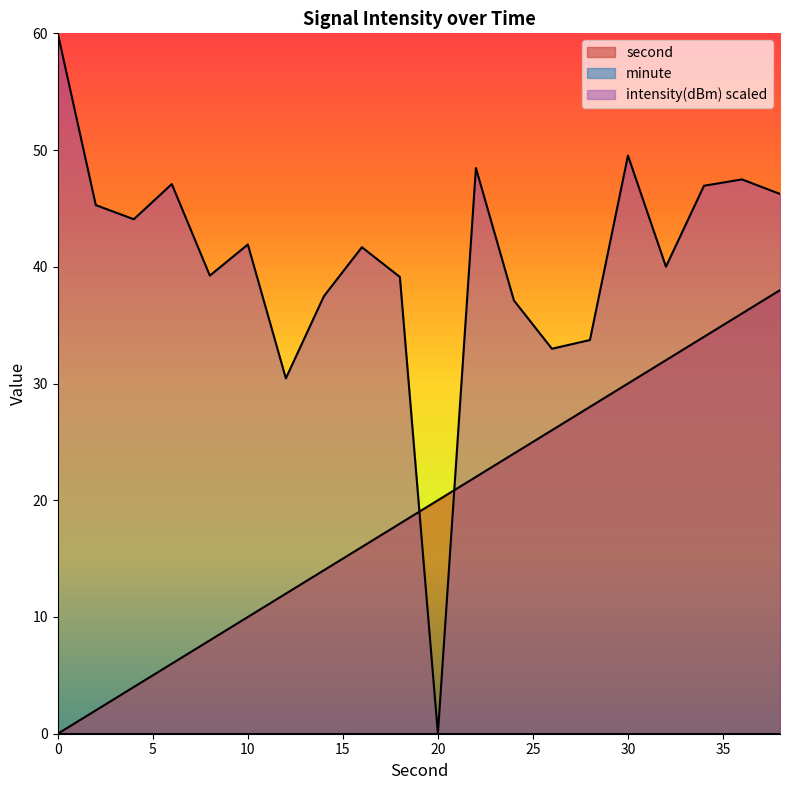

Is it true that second equals 28.0 at 28?

True